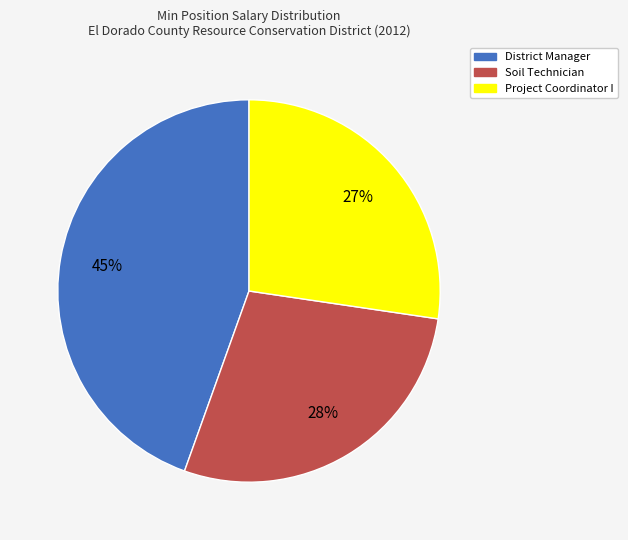

How many segments does this pie chart have?

3